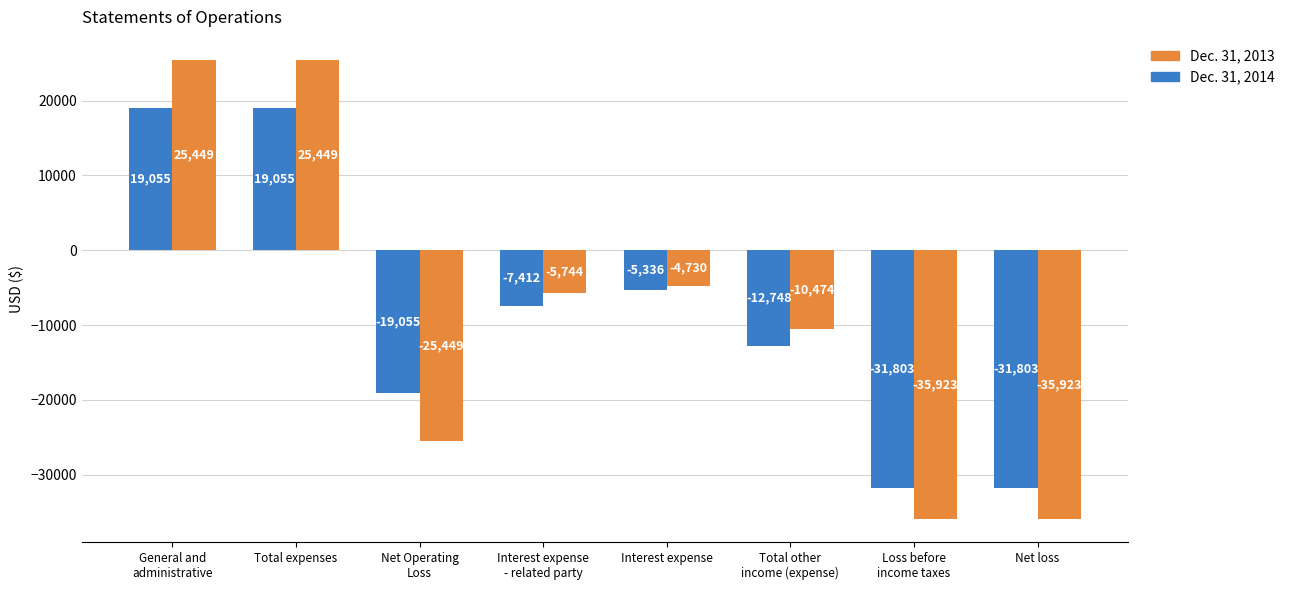

How many Dec. 31, 2013 values are between -25449 and 25449?

6